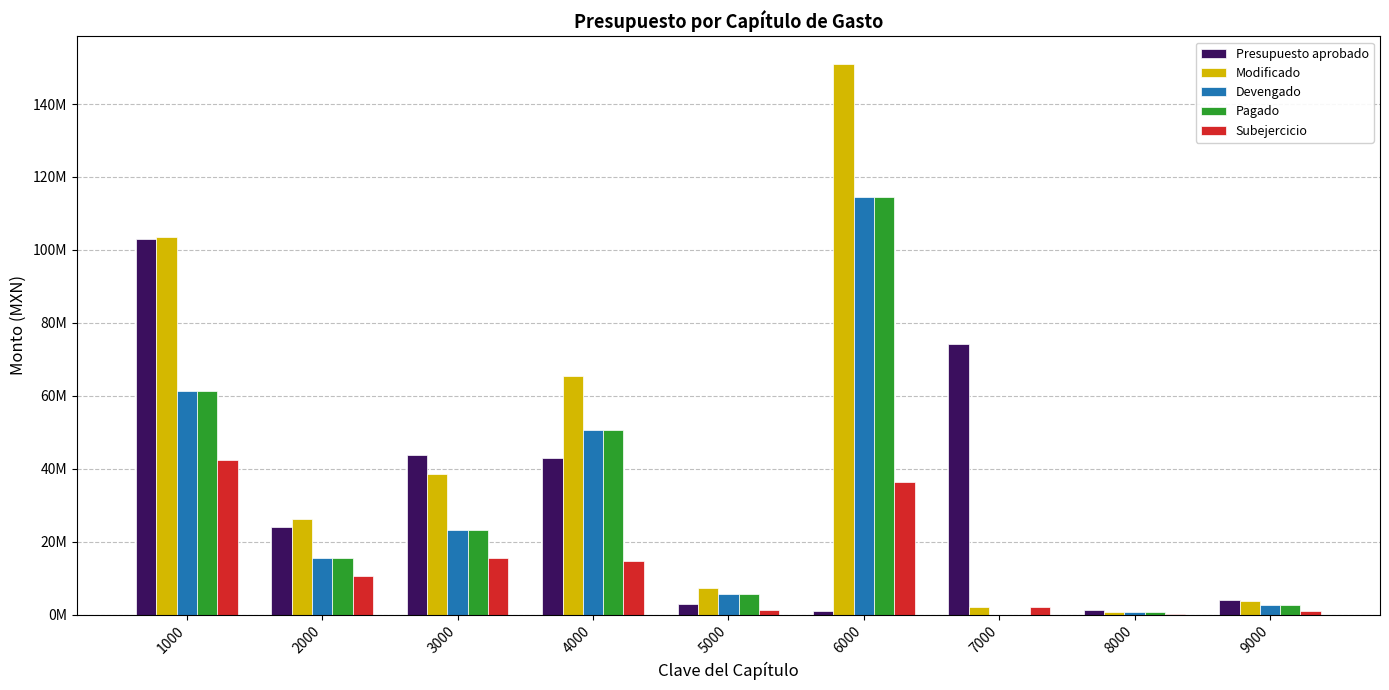

Are the bars horizontal?

No